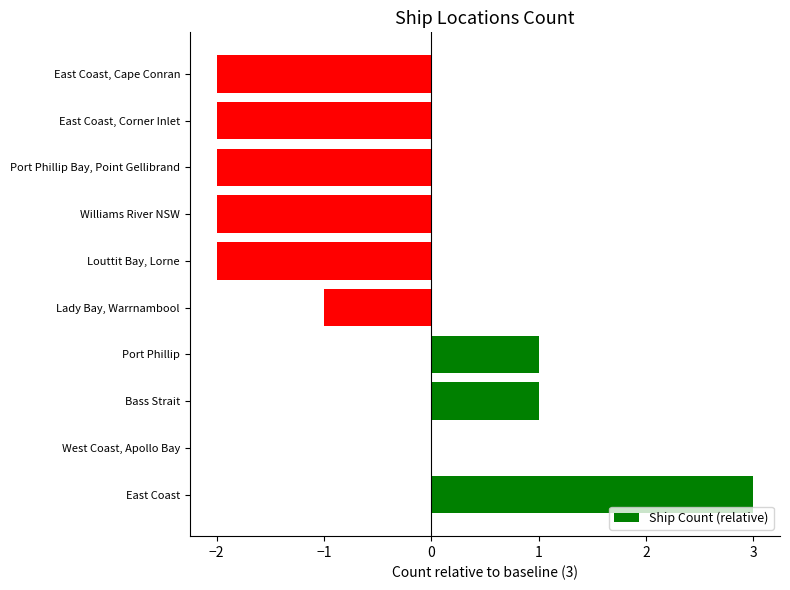

How many data points does each series have?

10